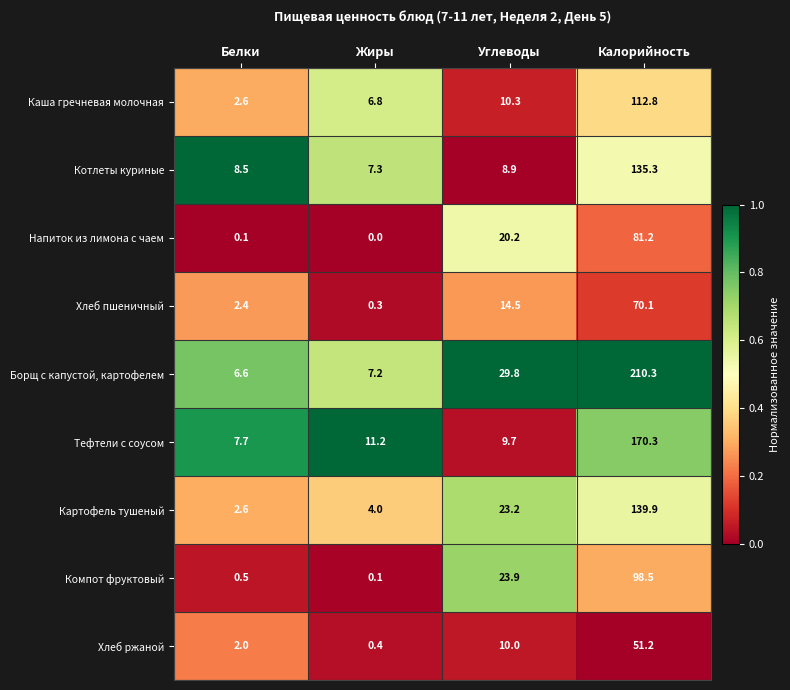

How many data points does each series have?

4